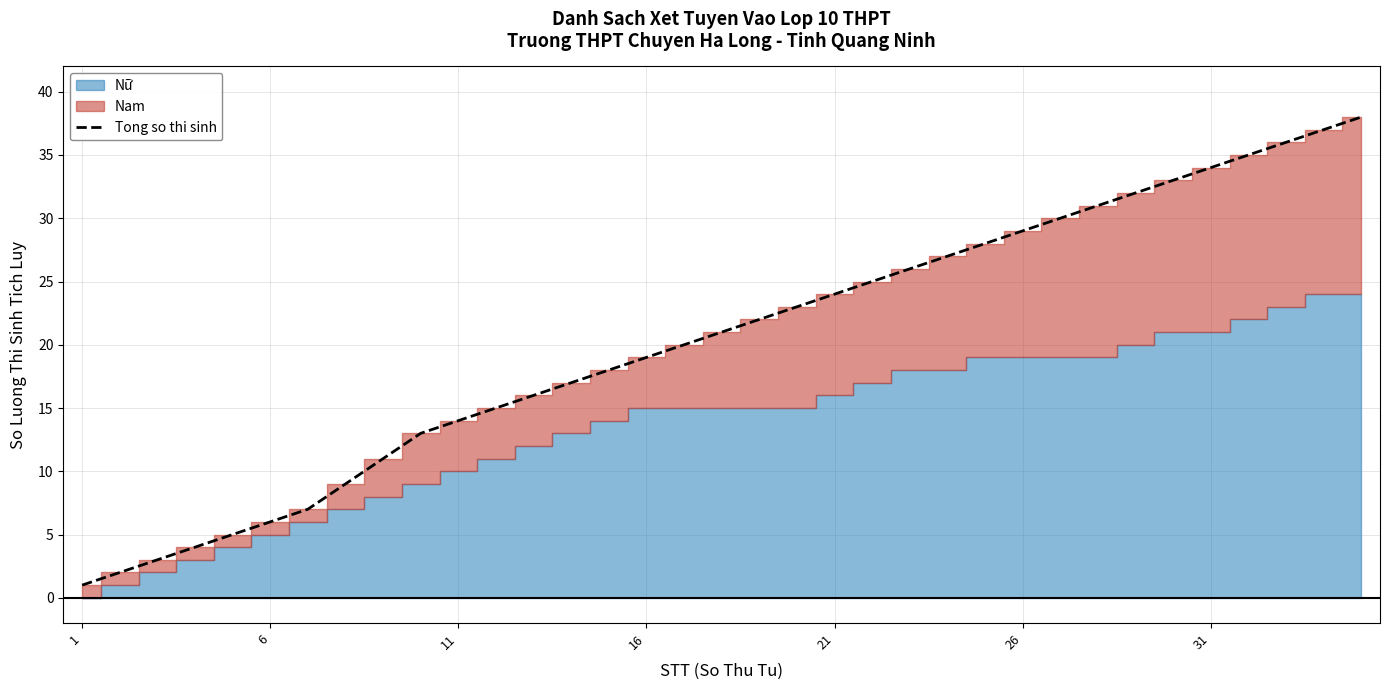

Is it true that Tong so thi sinh equals 6 at 16?

False